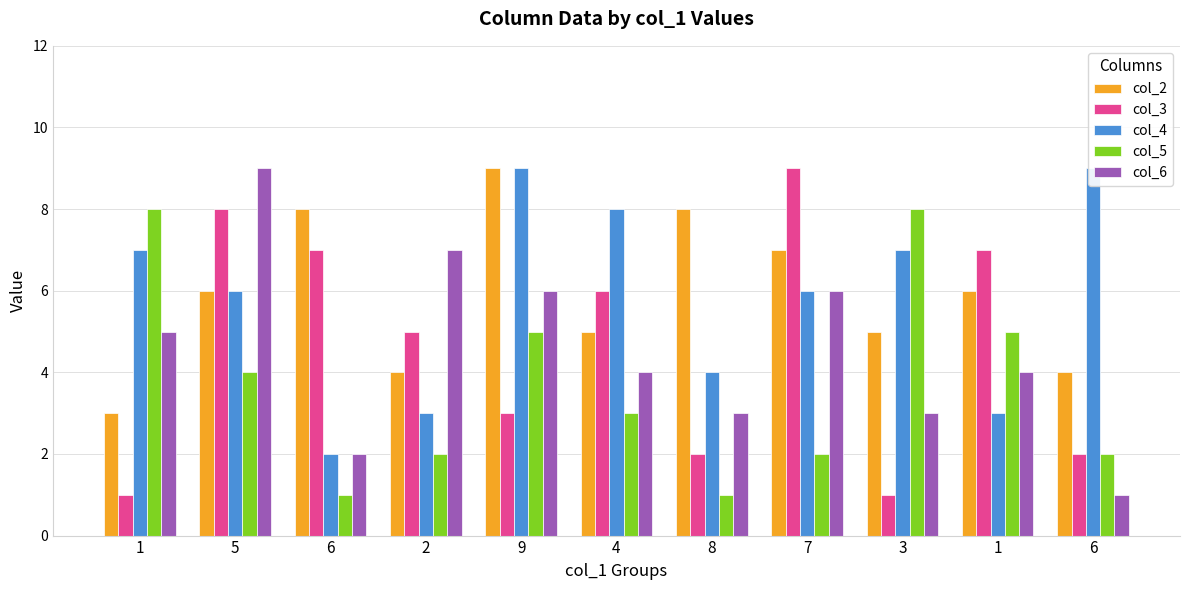

What is the sum of the col_5 values at 8 and 6?

2